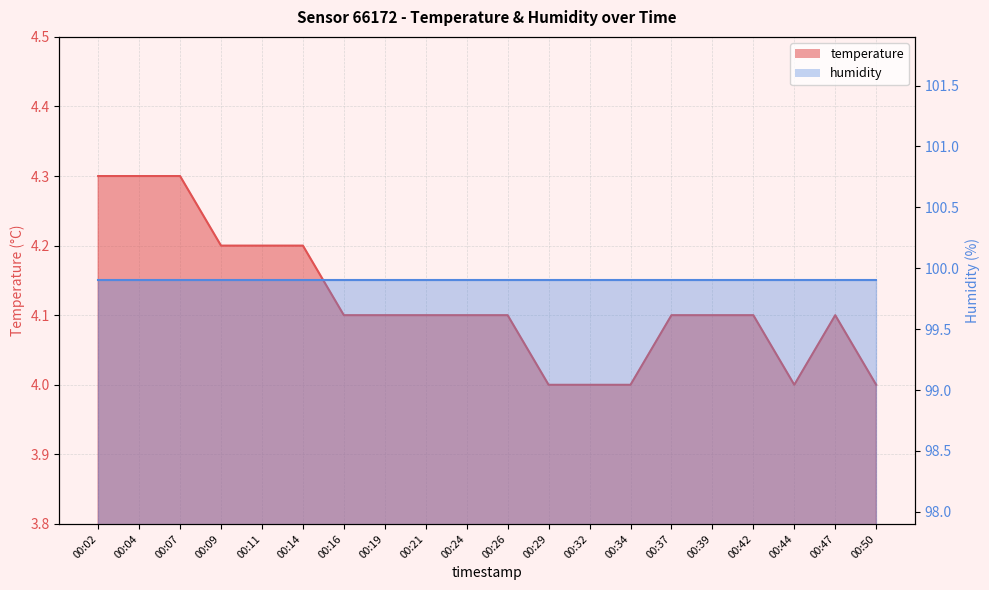

What is the value of the 11th point from the left?

4.1